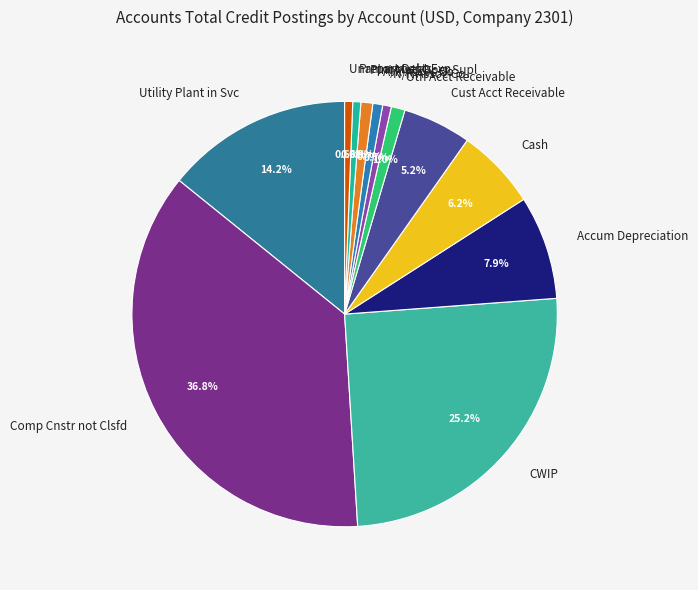

Does Oth Acct Receivable account for over 50% of the chart?

No